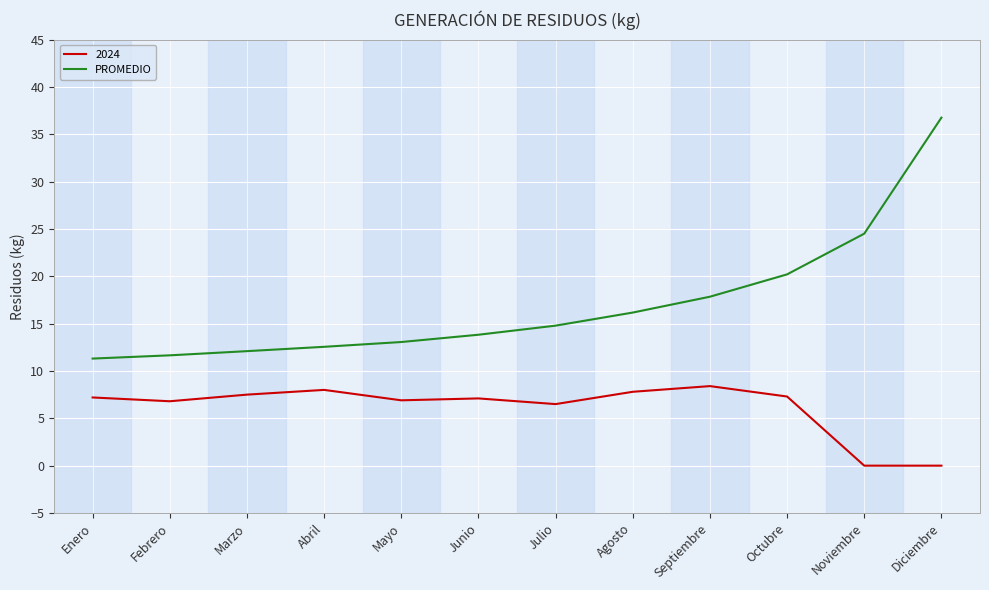

Is the value of PROMEDIO at Junio greater than the value of 2024 at Marzo?

Yes